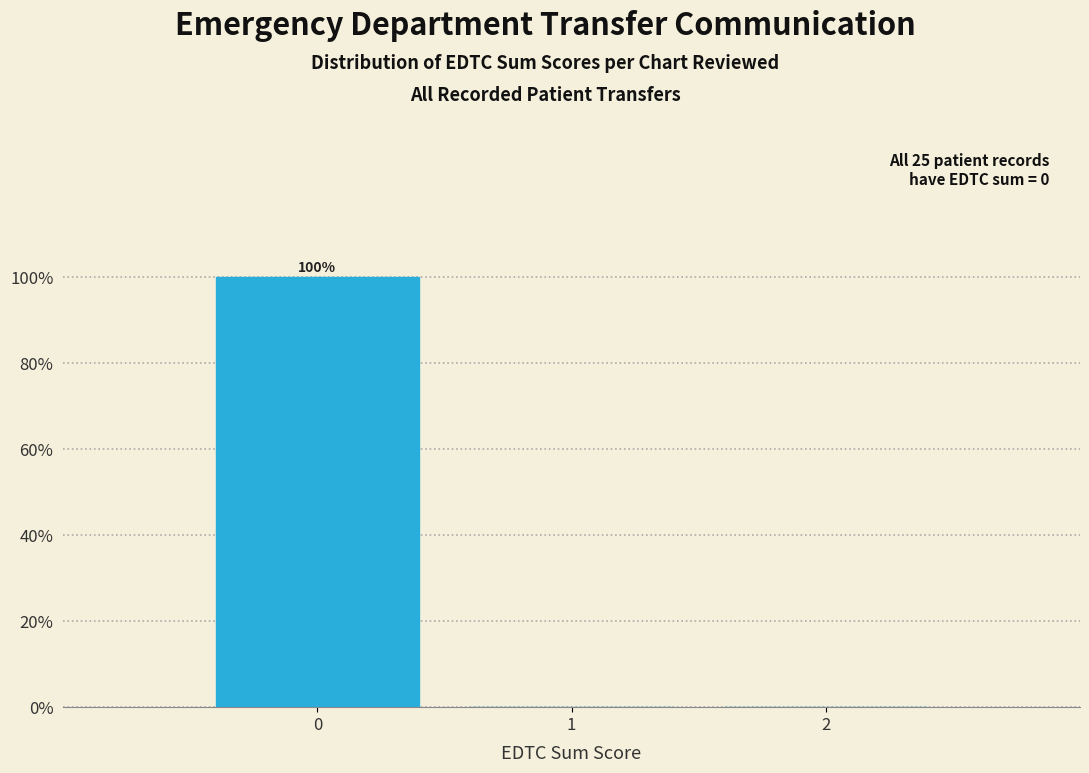

Over which range of the x-axis is the bar tallest?

-0.5 to 0.5